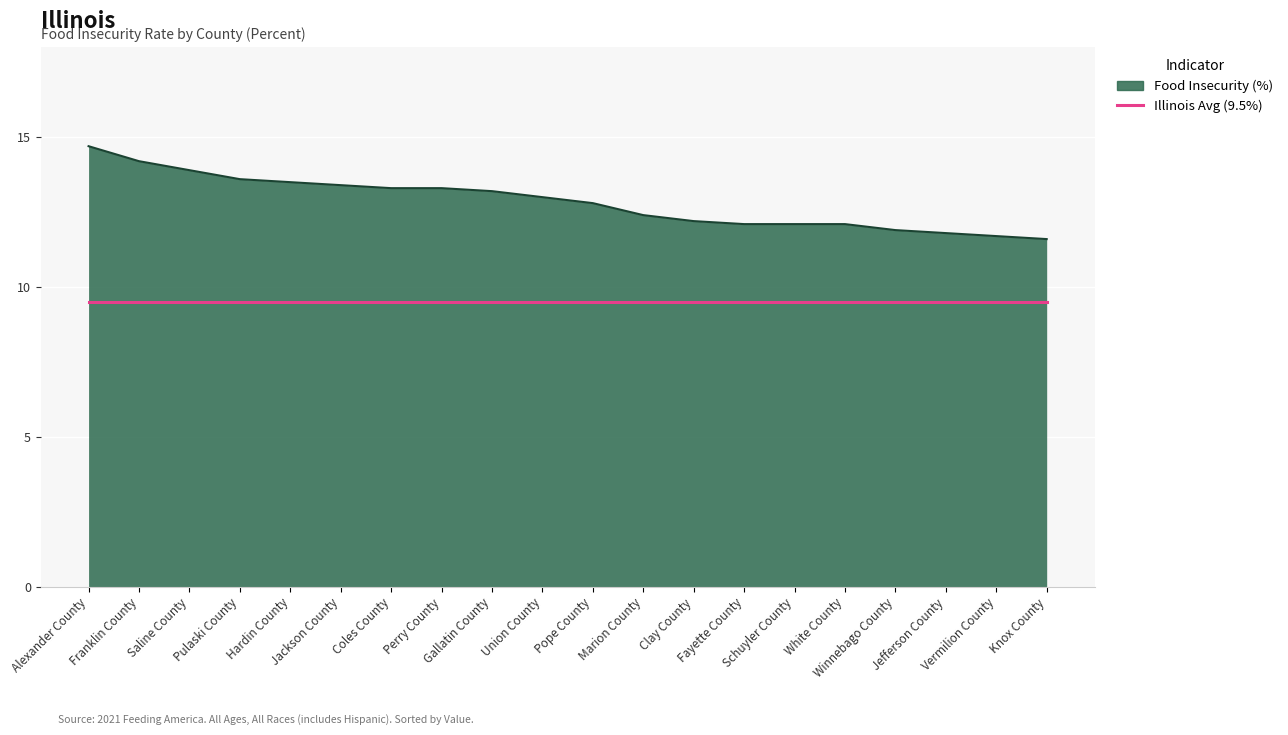

Which series has the largest range (max minus min)?

Food Insecurity (%)